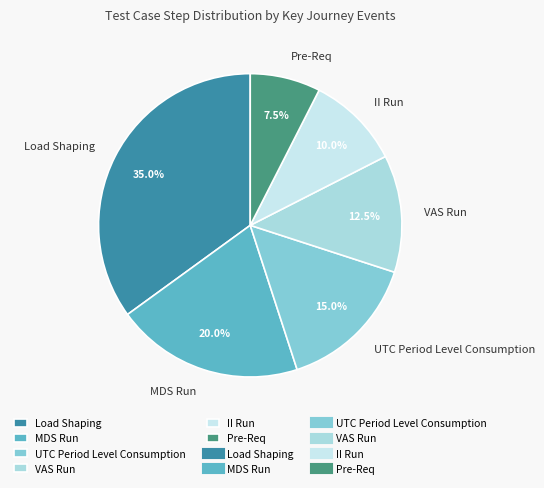

True or false: Pre-Req accounts for 1% of the total.

False